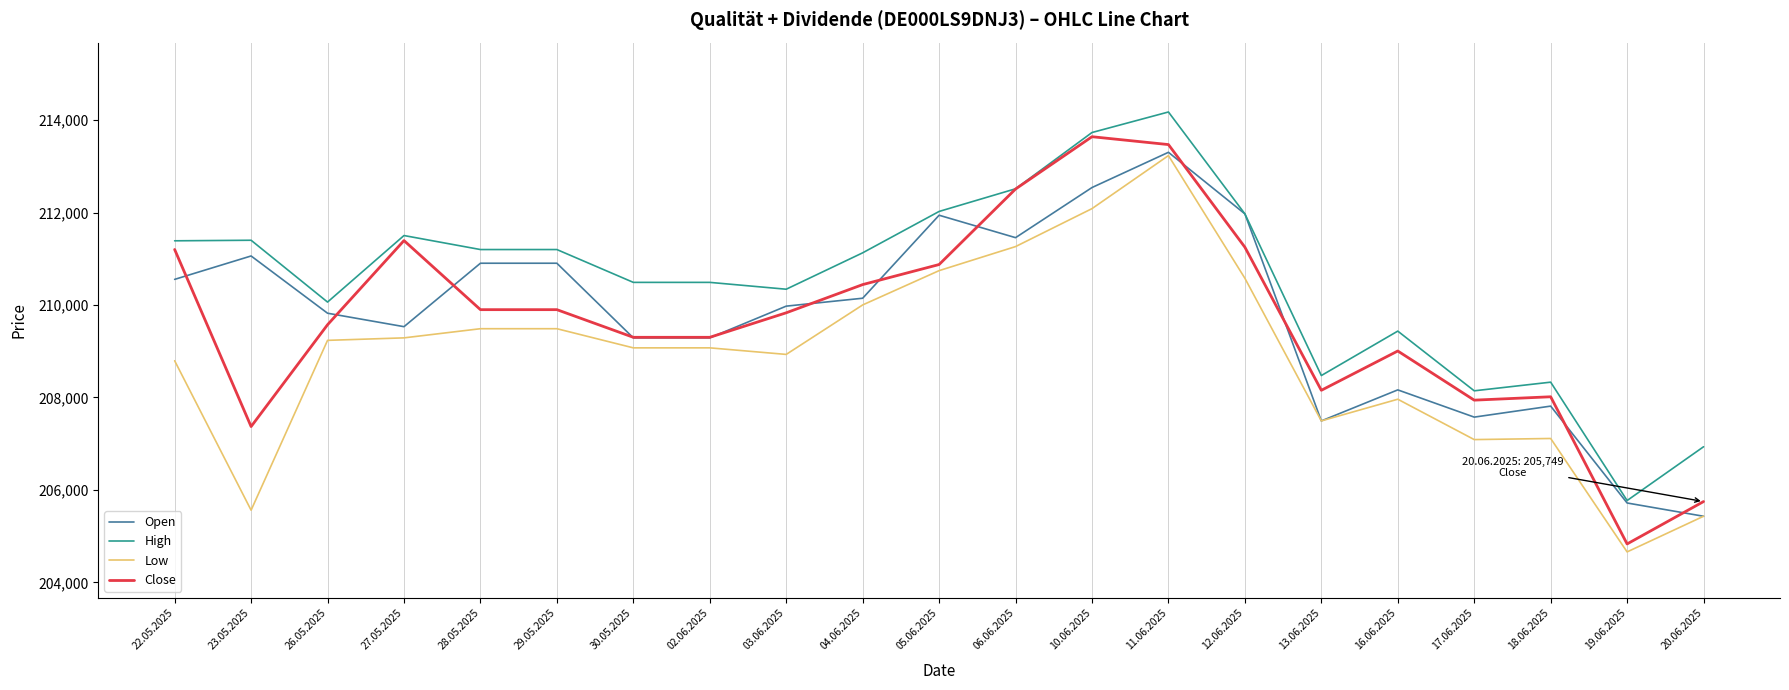

What is the smallest value displayed?

204660